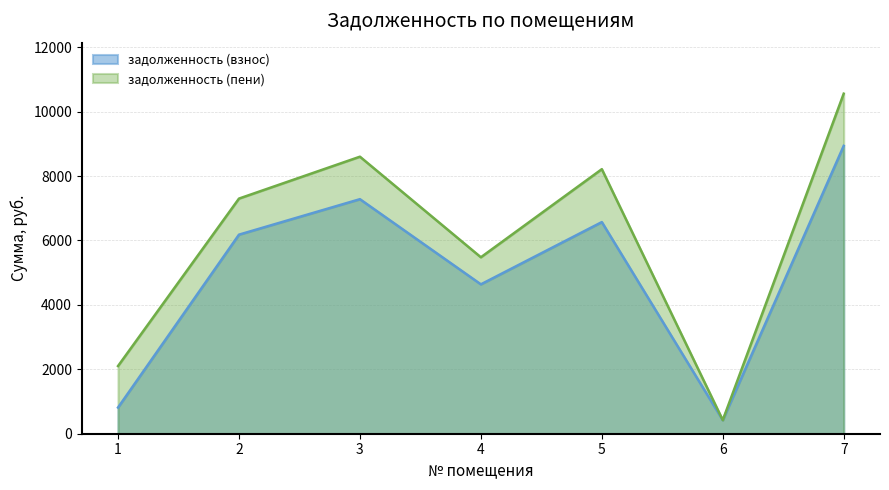

What is the sum of the задолженность (взнос) values at 3 and 5?

13850.6